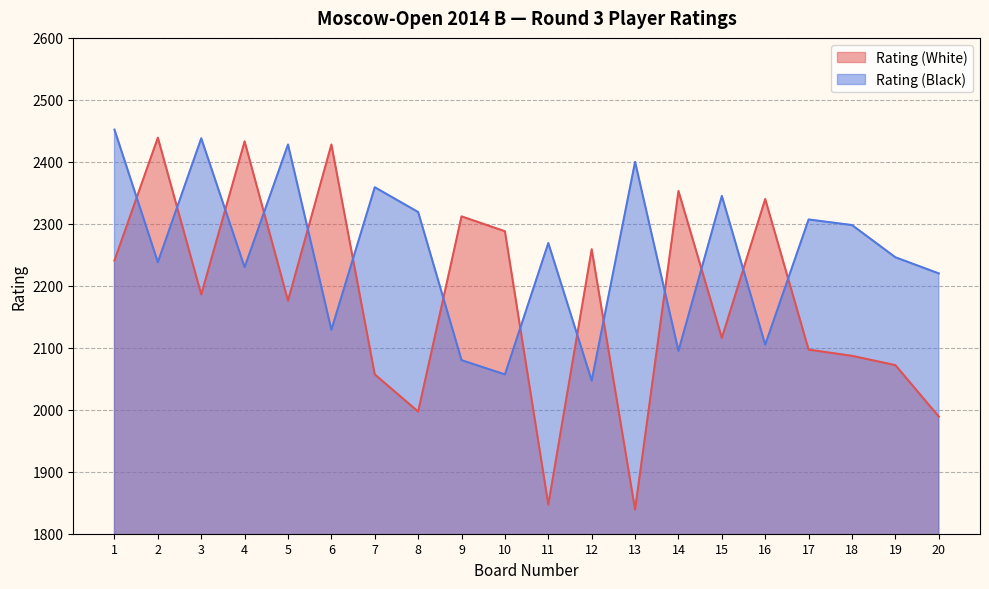

How many lines are shown in the chart?

2